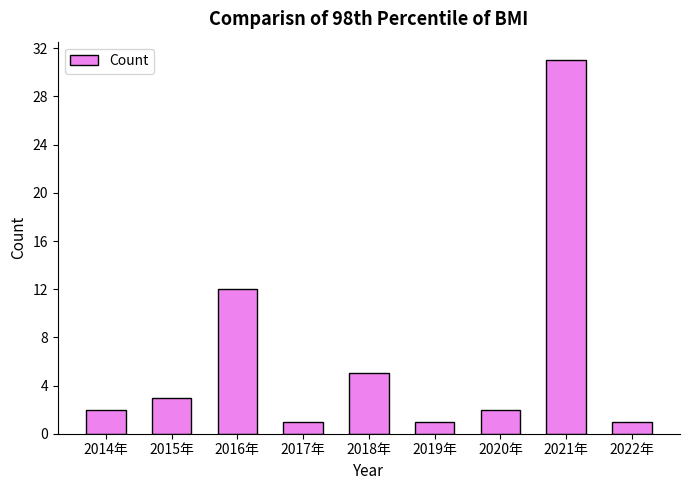

How many categories are shown in the chart?

9